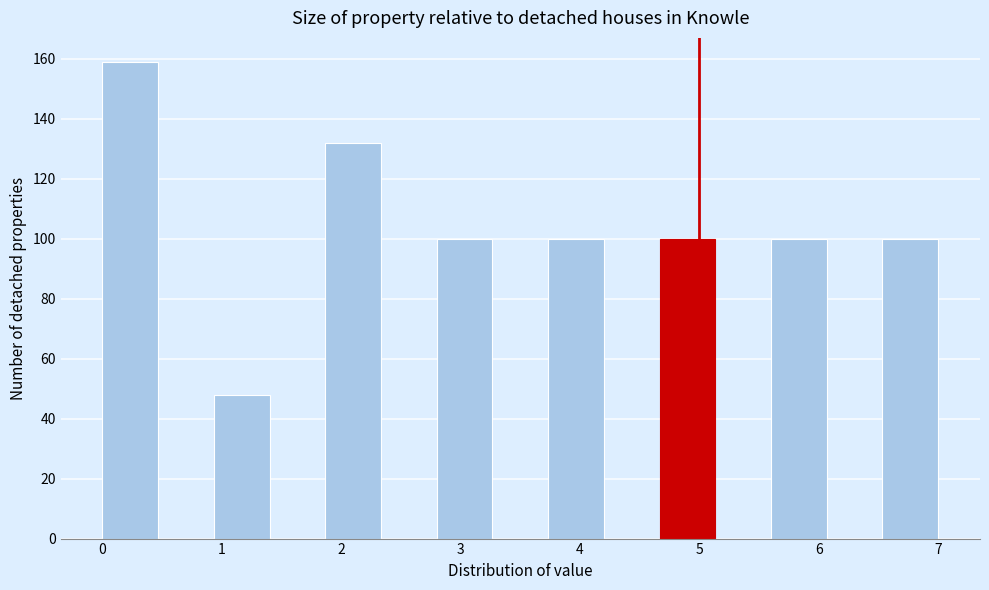

Reading left to right, list every bar in this chart as the range it spans on the x-axis followed by its height. Neither the bar edges nor the heights are printed on the chart, so give them approximately, as read against the axes.

0.0 to 0.5: 160
0.5 to 0.9: 0
0.9 to 1.4: 48
1.4 to 1.9: 0
1.9 to 2.3: 132
2.3 to 2.8: 0
2.8 to 3.3: 100
3.3 to 3.7: 0
3.7 to 4.2: 100
4.2 to 4.7: 0
4.7 to 5.1: 100
5.1 to 5.6: 0
5.6 to 6.1: 100
6.1 to 6.5: 0
6.5 to 7.0: 100